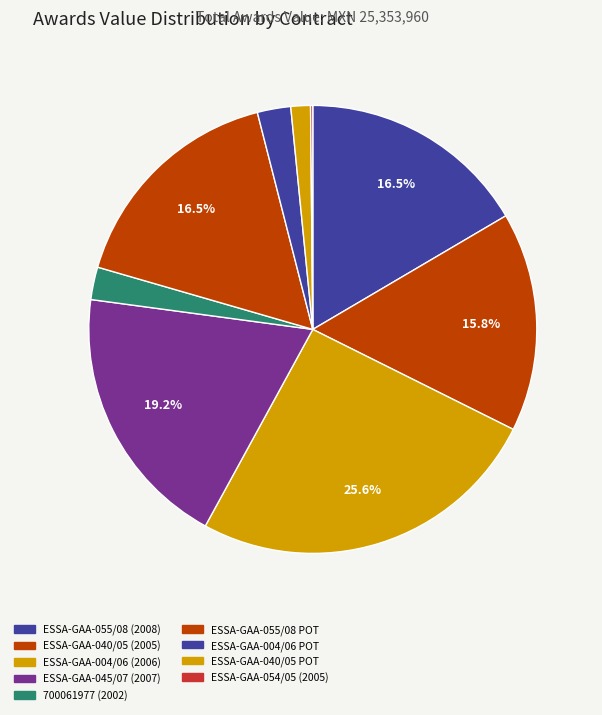

To the nearest percent, what percentage of the pie is ESSA-GAA-040/05 (2005)?

16%